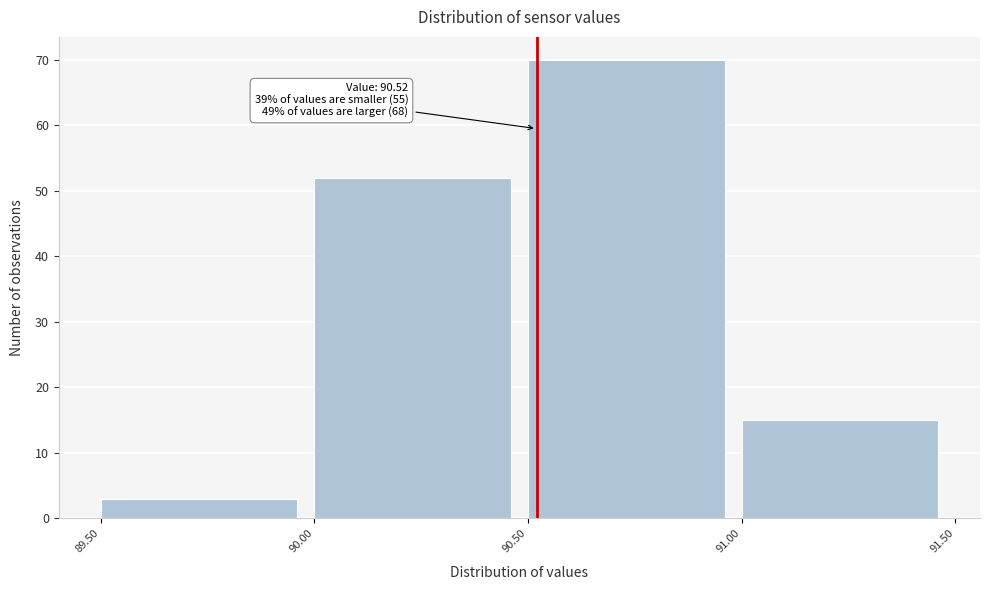

Which range on the x-axis has the tallest bar?

90.50 to 91.00